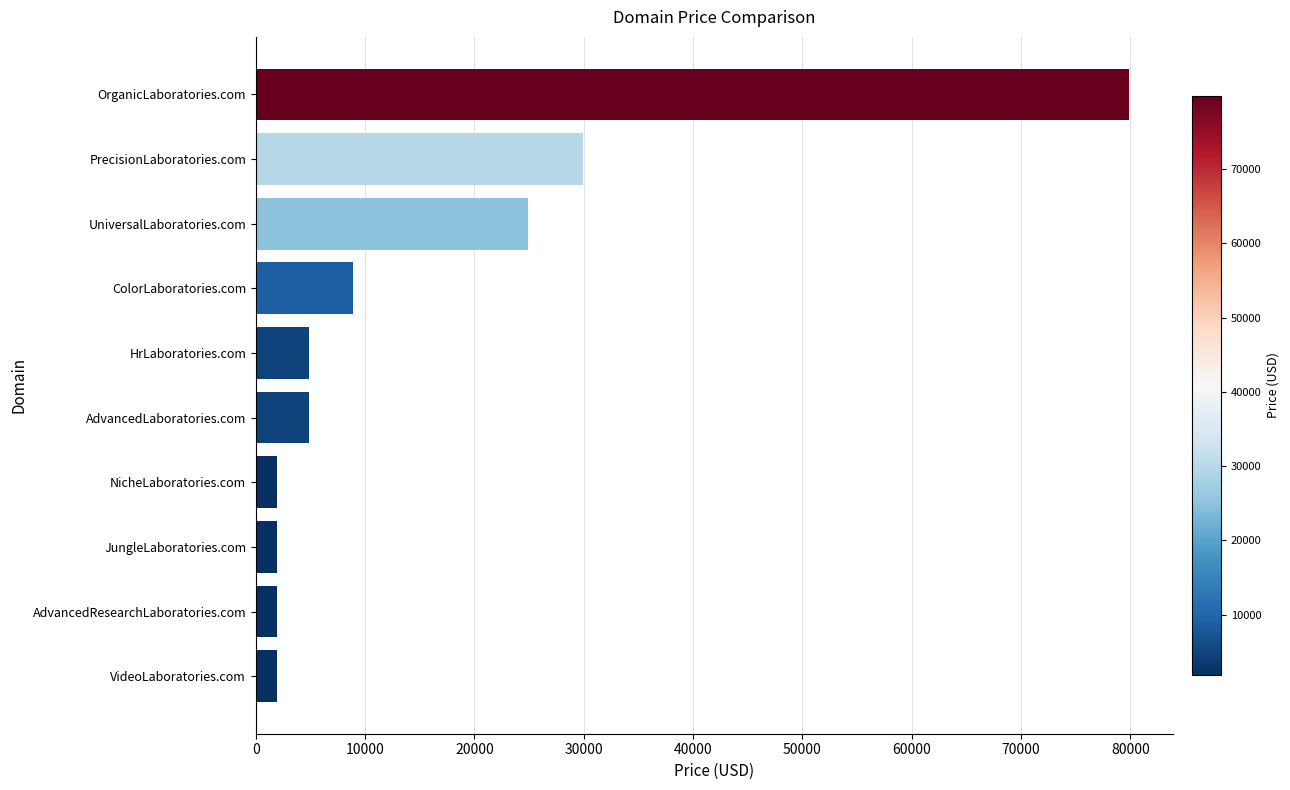

What is the sum of the values at NicheLaboratories.com and PrecisionLaboratories.com?

31776